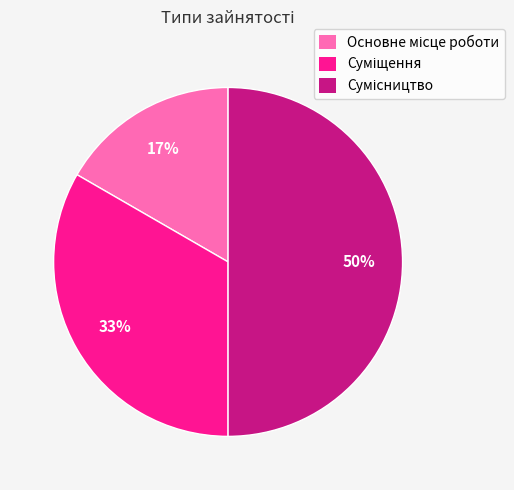

To the nearest percent, what is the difference between the largest and smallest slice percentages?

33%